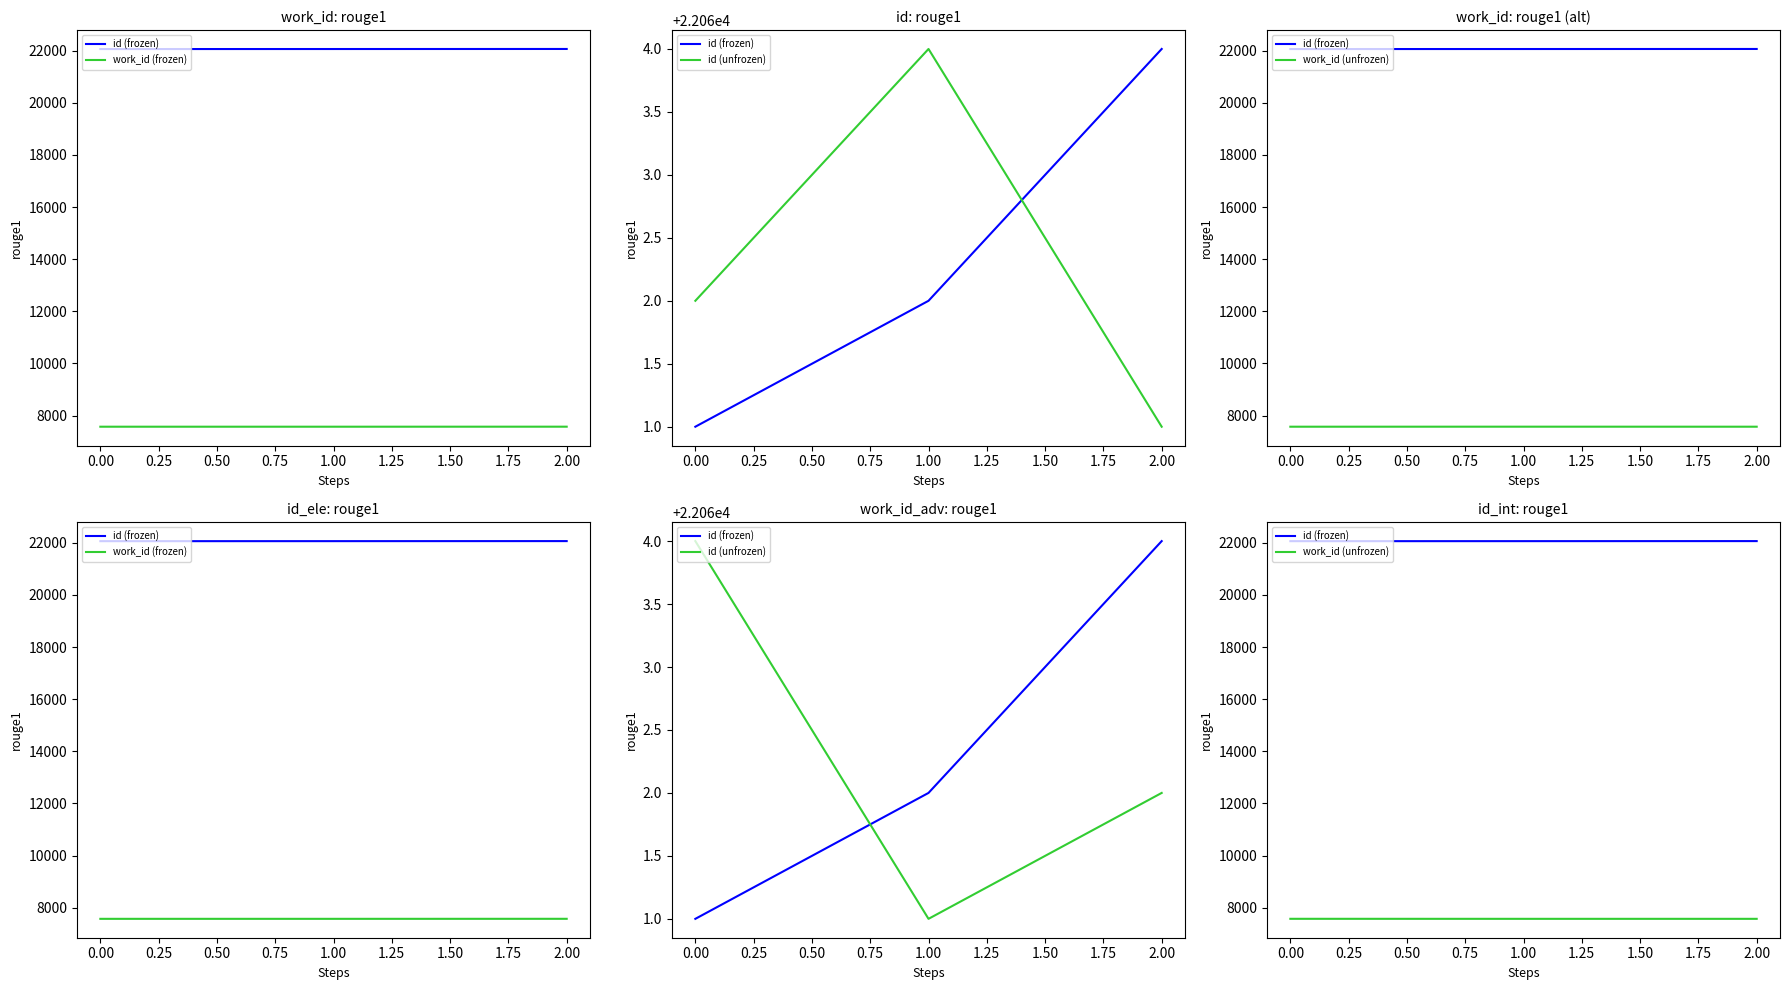

What are all the series names shown in the legend?

id (frozen), work_id (frozen), id (unfrozen), work_id (unfrozen)